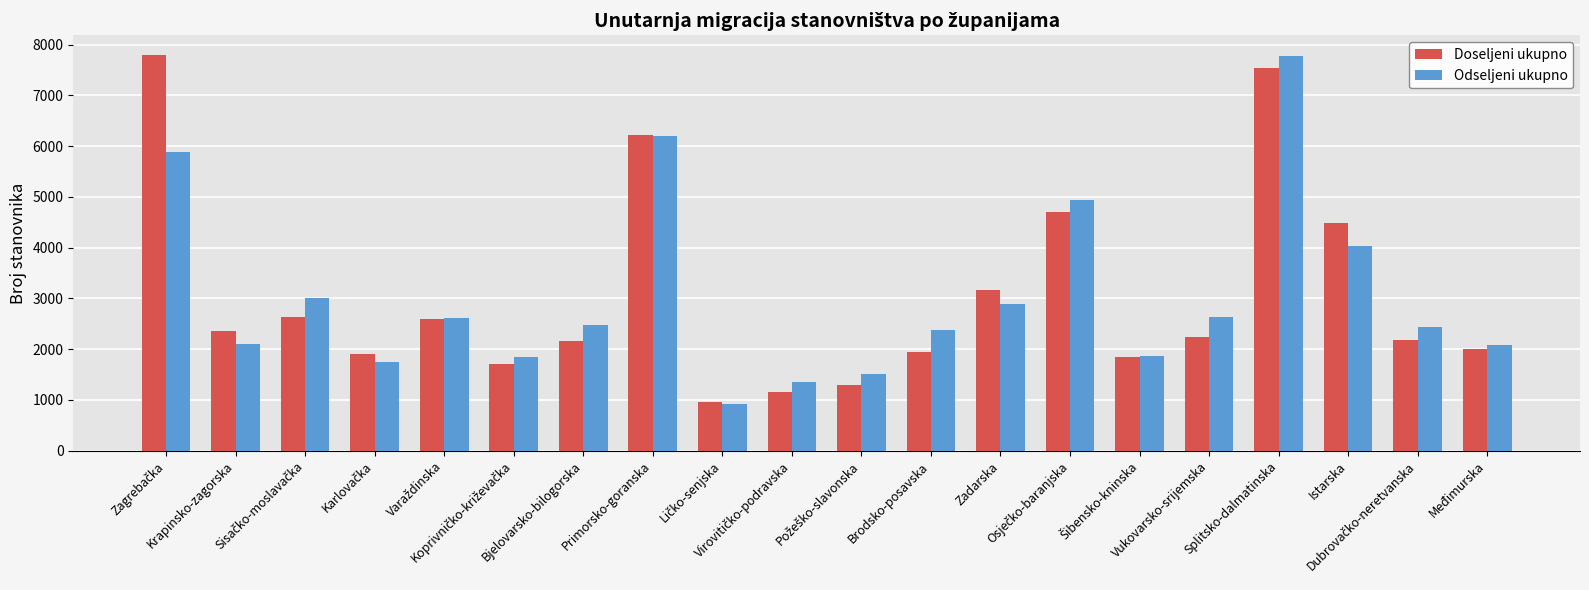

What is the minimum value shown in the chart?

911